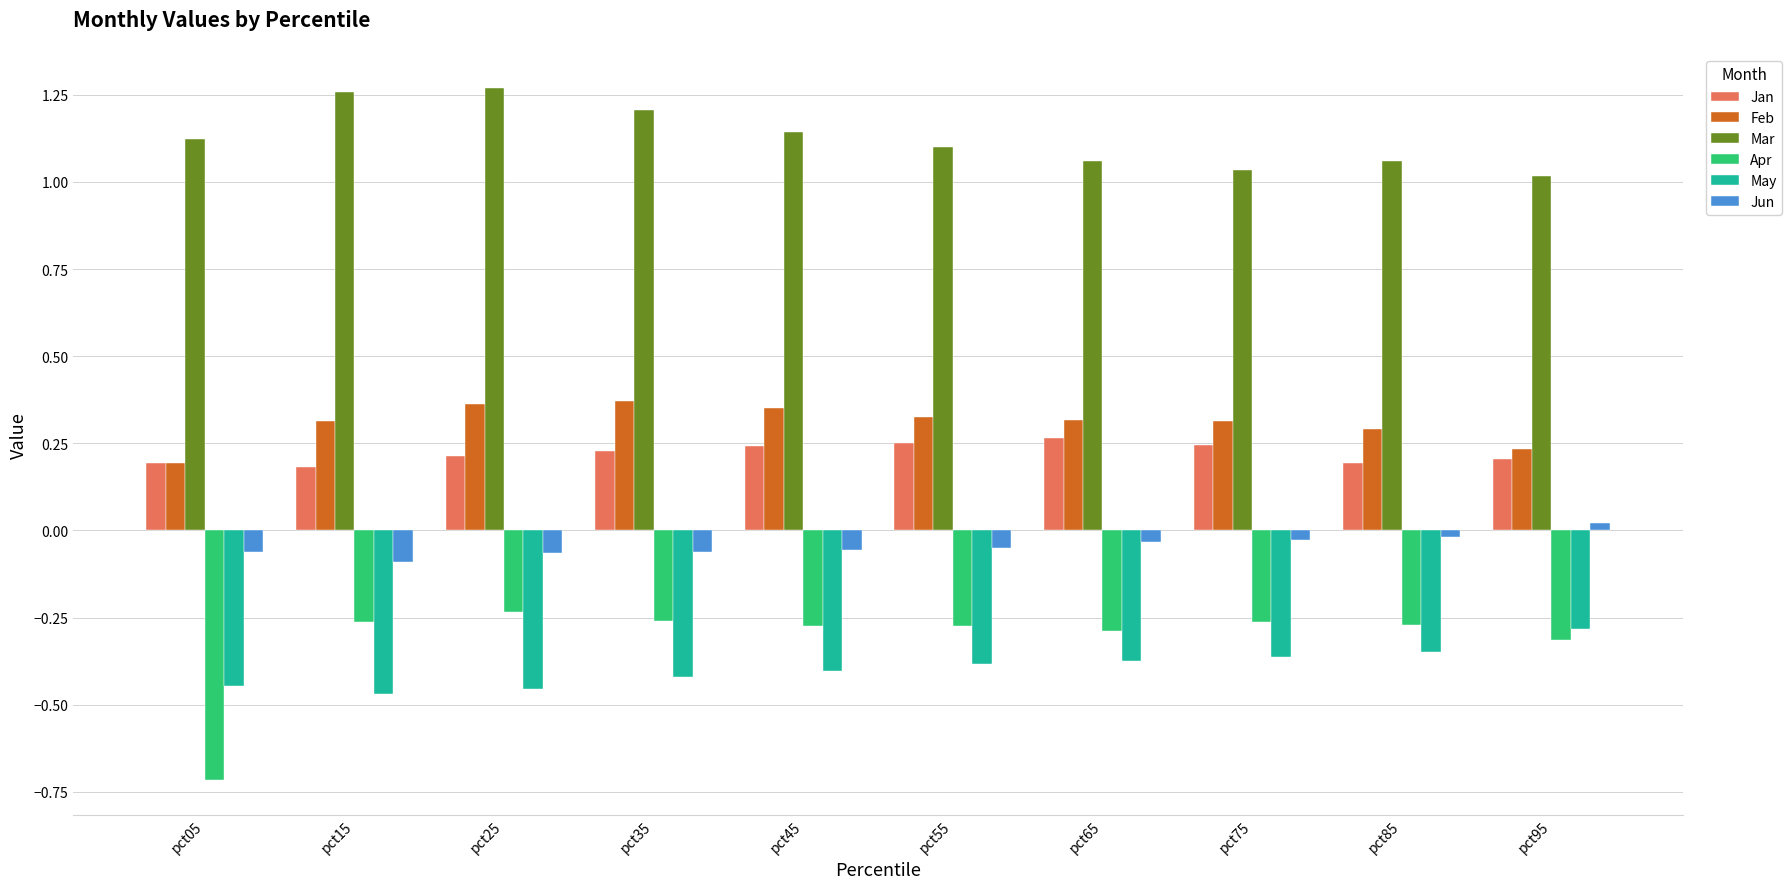

At how many categories does at least one series exceed 1?

10